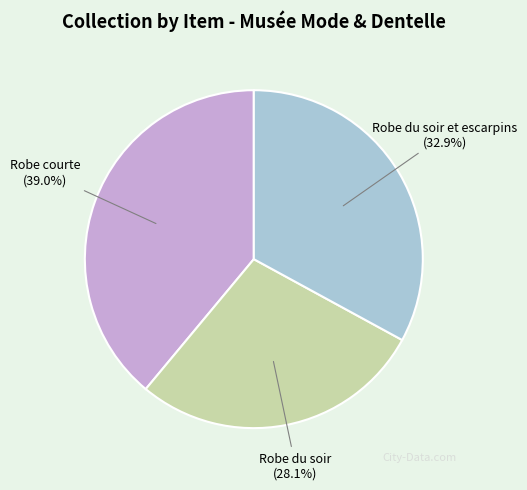

Rank the categories by value from highest to lowest.

Robe courte, Robe du soir et escarpins, Robe du soir